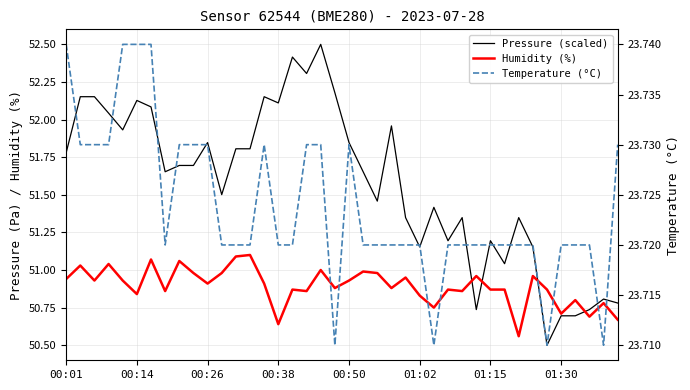

What is the difference between the maximum and minimum values in the Pressure (scaled) series?

2.0